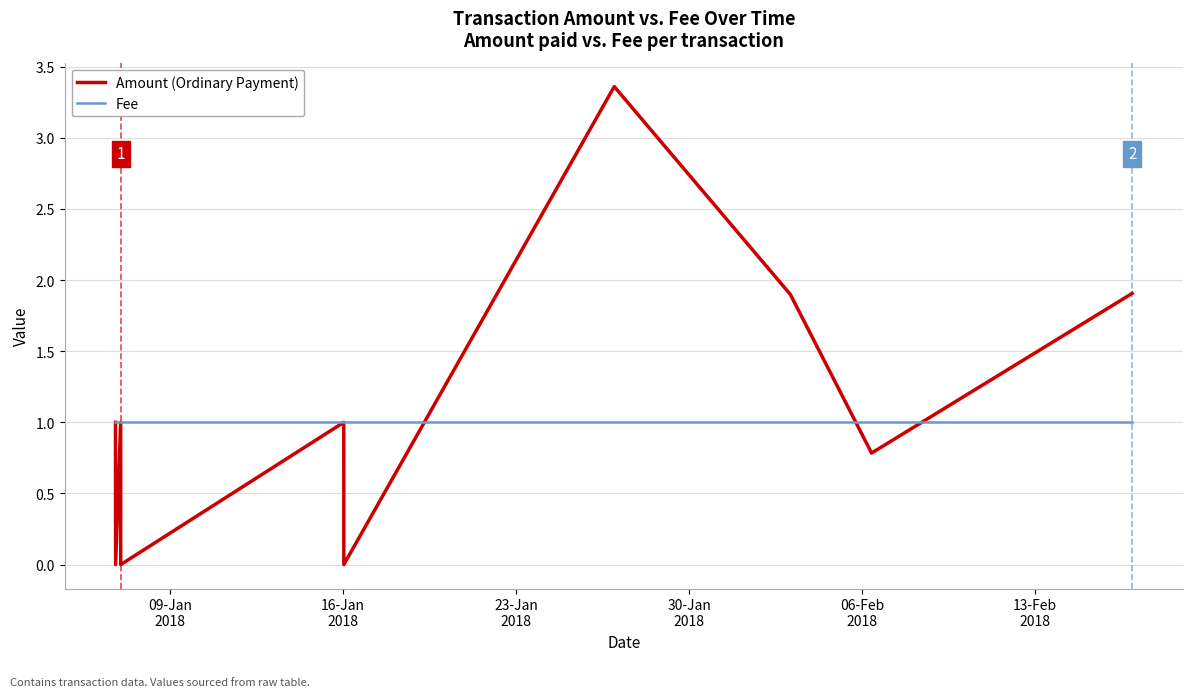

What is the lowest value of the Fee series?

1.0